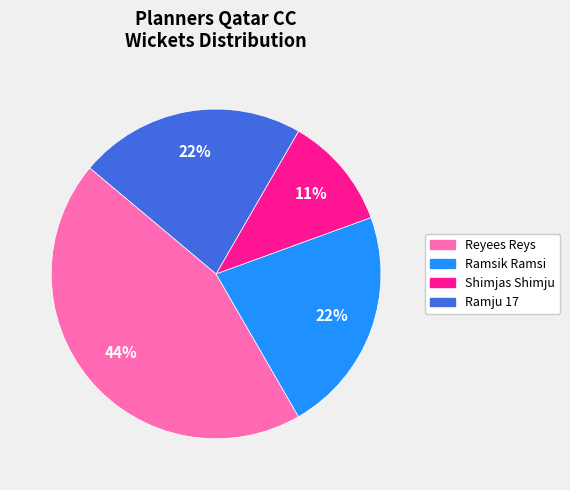

To the nearest percent, what is the average slice percentage?

25%